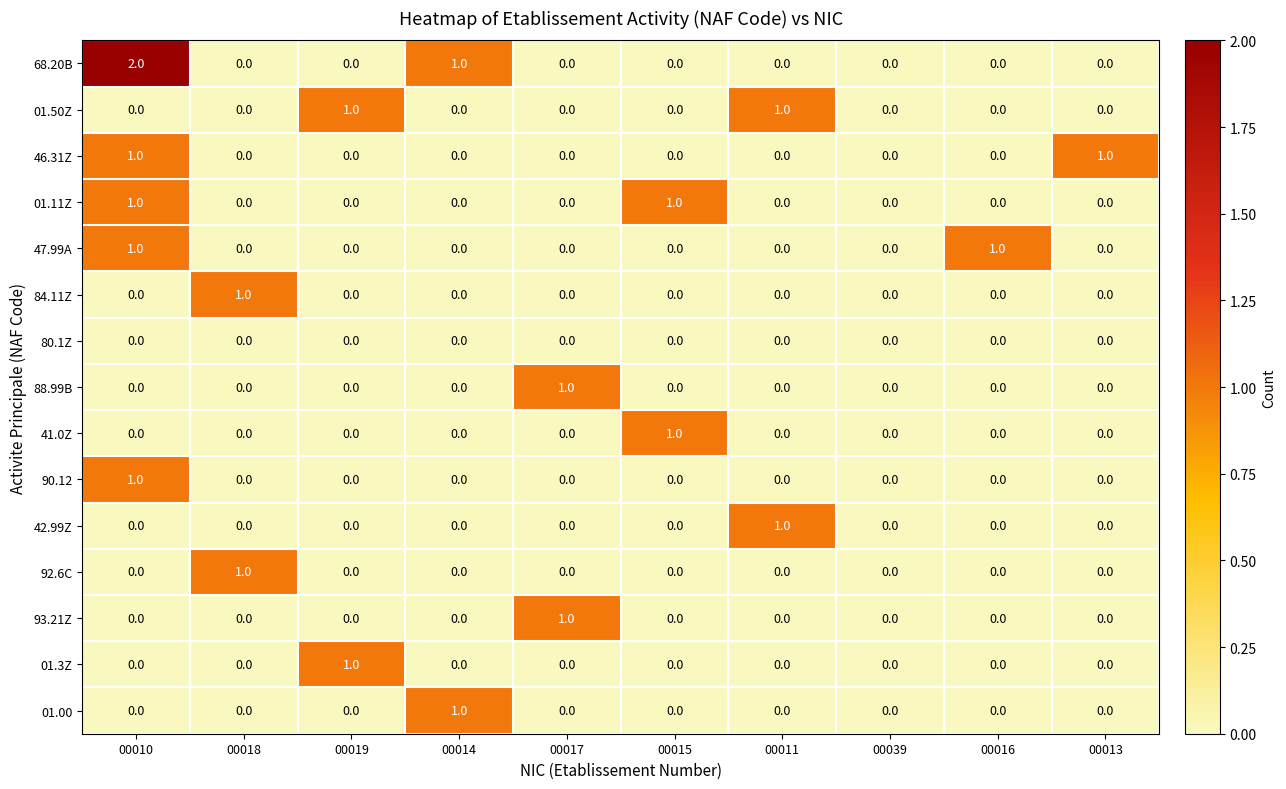

How many series are shown in this chart?

15